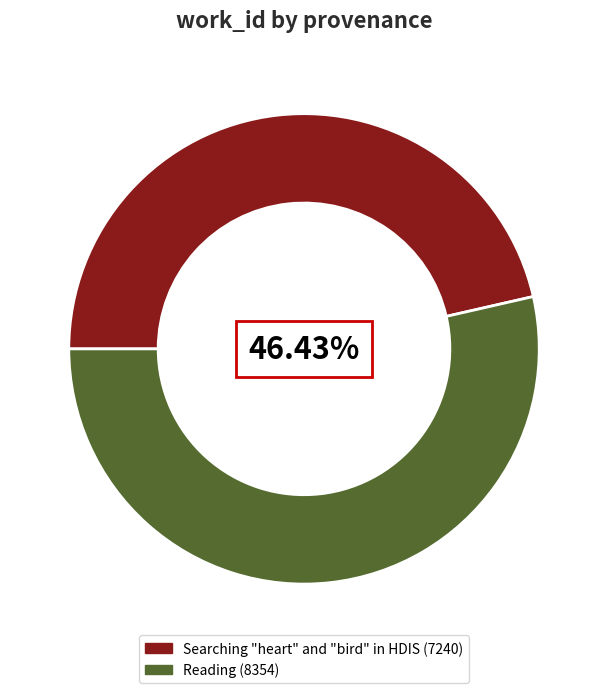

To the nearest percent, what is the combined percentage of Reading and Searching "heart" and "bird" in HDIS?

100%